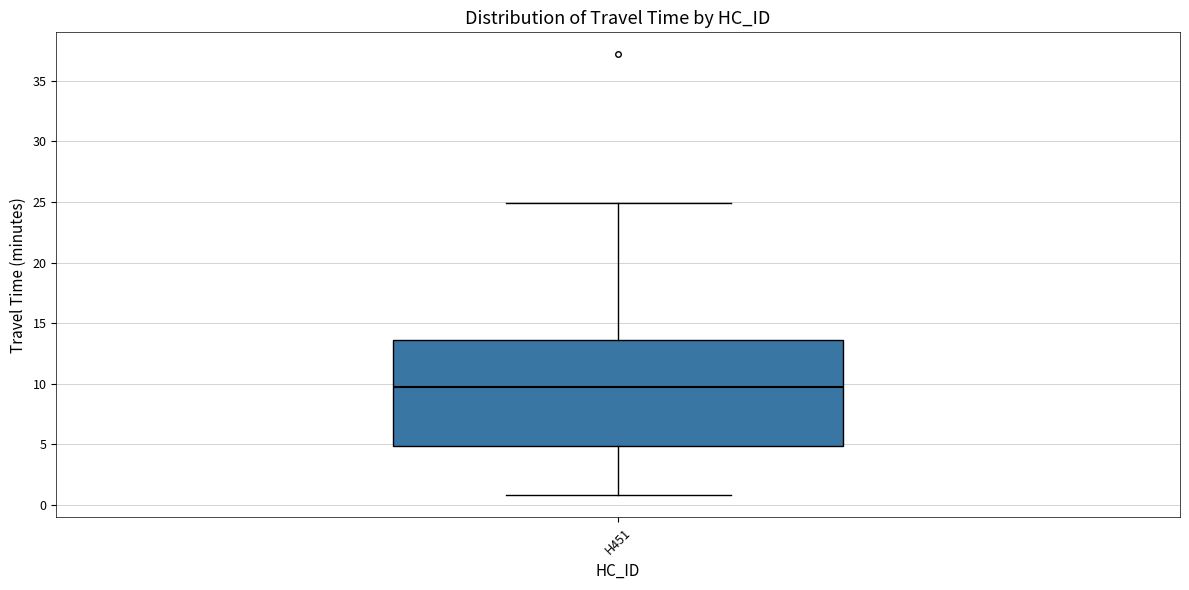

Where does the median line of the box for H451 sit on the y-axis? The values are not printed on the chart, so give them approximately, as read against the axis.

10.0